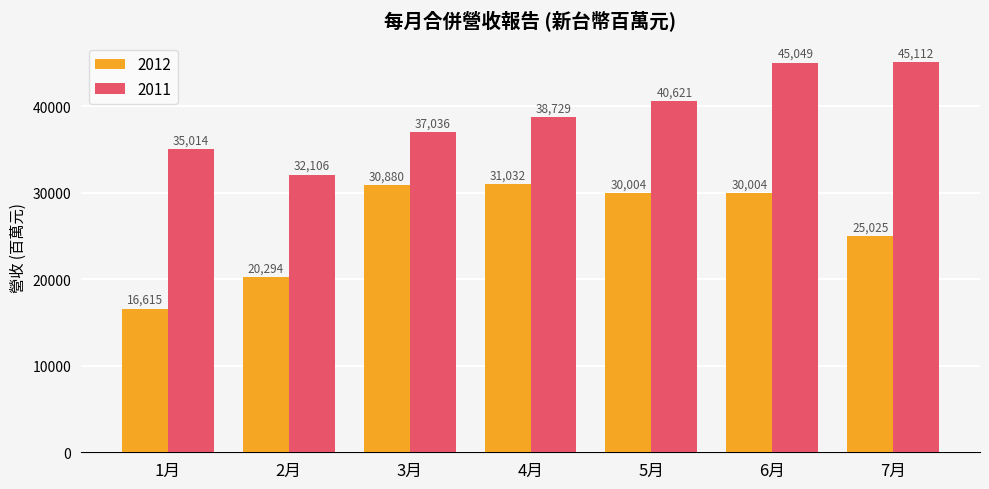

What is the sum of the 2011 values at 5月 and 7月?

85732.0